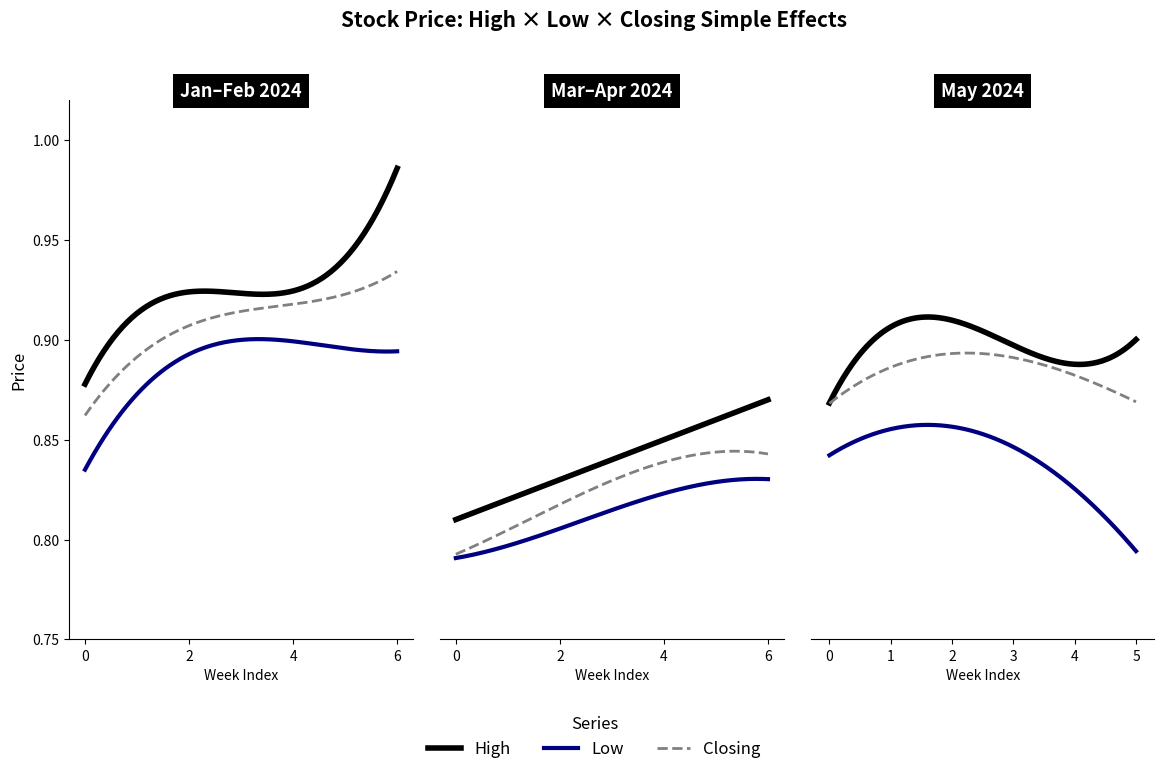

True or false: Low has a value of 0.6 at 11/02/2024.

False